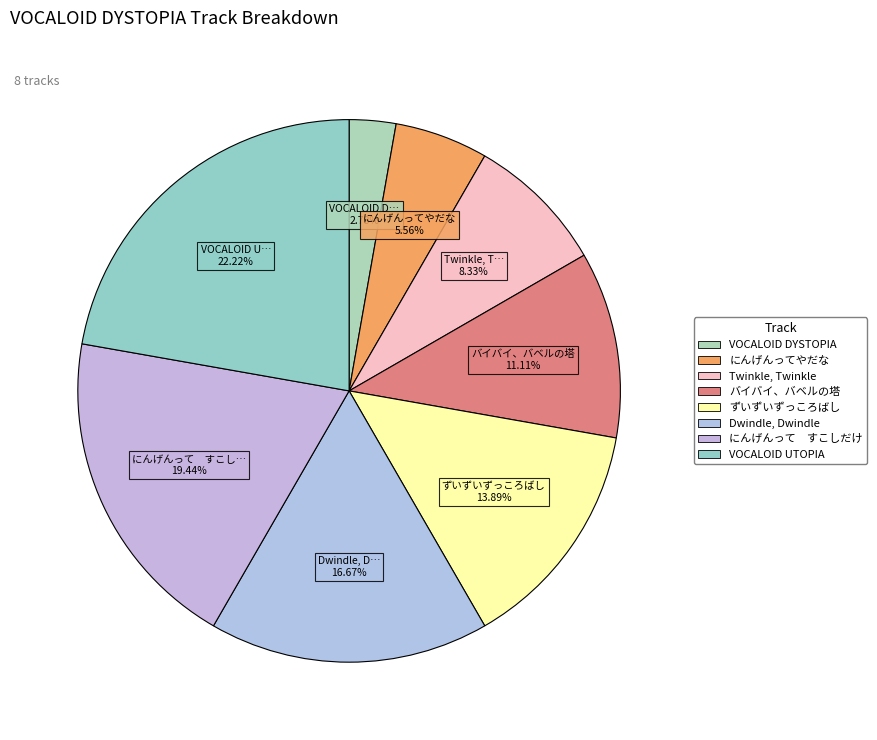

Does Twinkle, Twinkle account for over 50% of the chart?

No